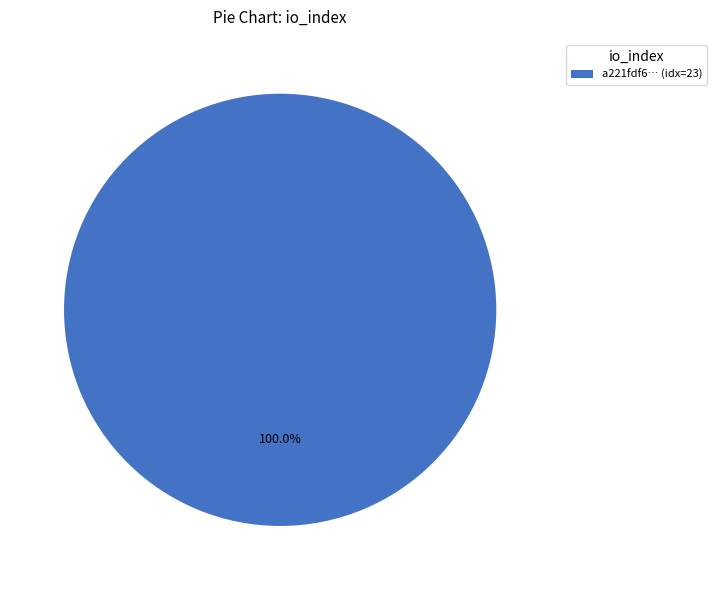

Rank the categories by value from highest to lowest.

a221fdf6… (idx=23)